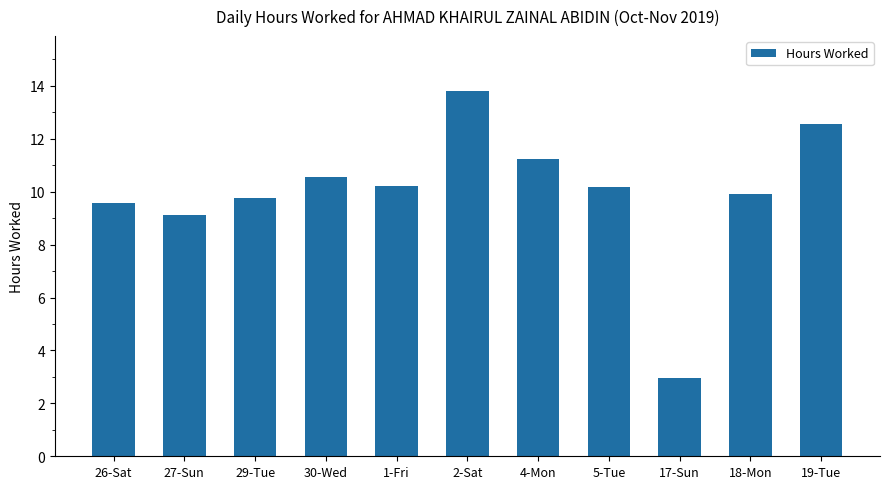

What is the ratio of the value at 29-Tue to the value at 26-Sat?

1.0